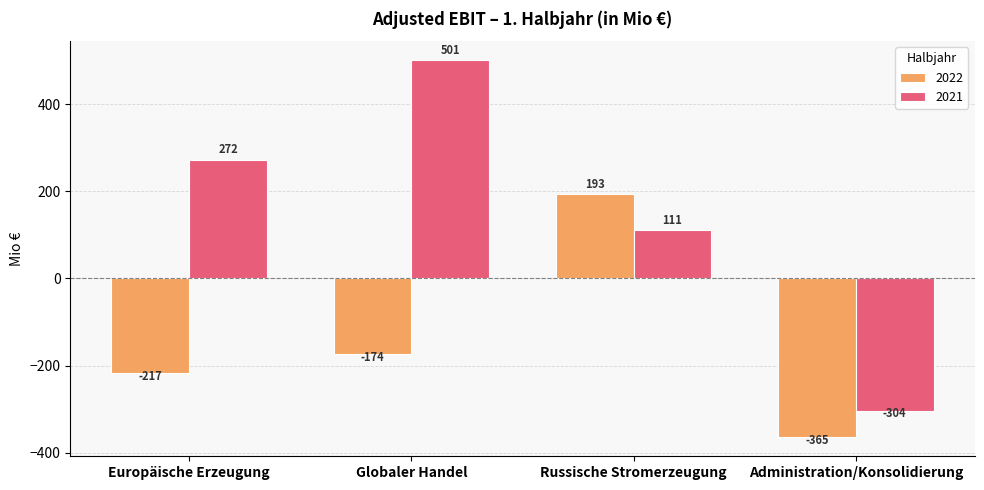

Reading left to right, extract all data points from this chart.

2022: -217	-174	193	-365
2021: 272	501	111	-304